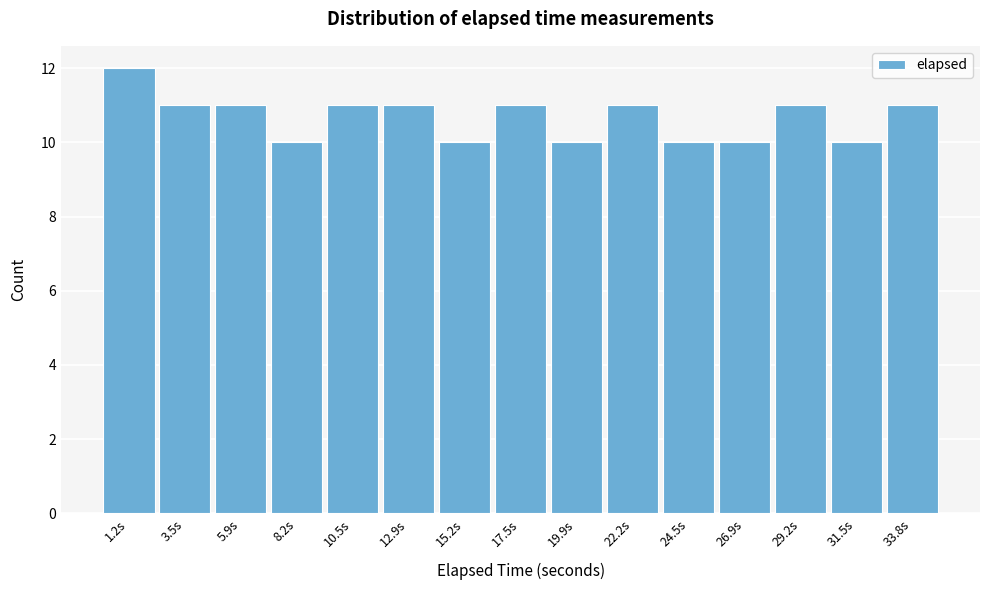

Reading left to right, list every bar in this chart as the range it spans on the x-axis followed by its height. Neither the bar edges nor the heights are printed on the chart, so give them approximately, as read against the axes.

0.0 to 2.5: 12
2.5 to 4.5: 11
4.5 to 7.0: 11
7.0 to 9.5: 10
9.5 to 11.5: 11
11.5 to 14.0: 11
14.0 to 16.5: 10
16.5 to 18.5: 11
18.5 to 21.0: 10
21.0 to 23.5: 11
23.5 to 25.5: 10
25.5 to 28.0: 10
28.0 to 30.5: 11
30.5 to 32.5: 10
32.5 to 35.0: 11